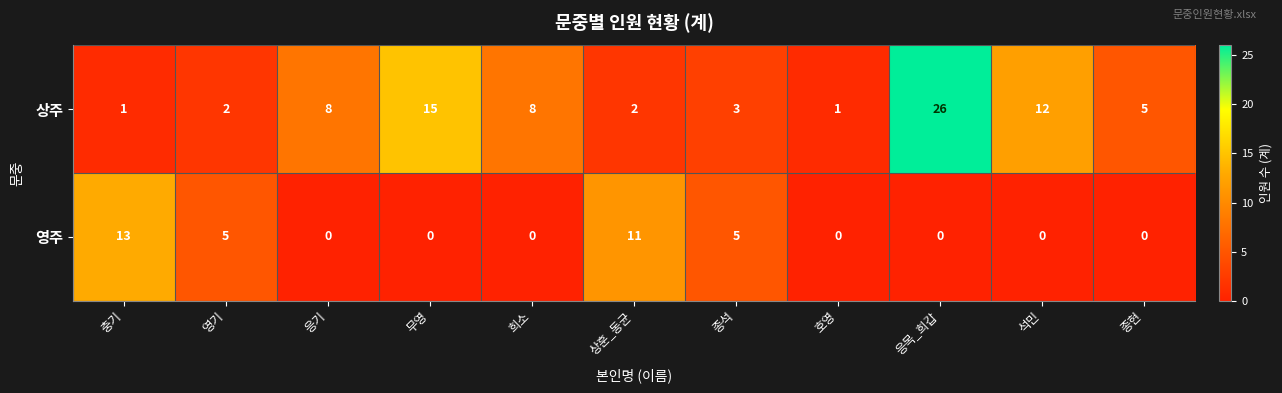

What is the sum of the 영주 values at 응기 and 상훈_동균?

11